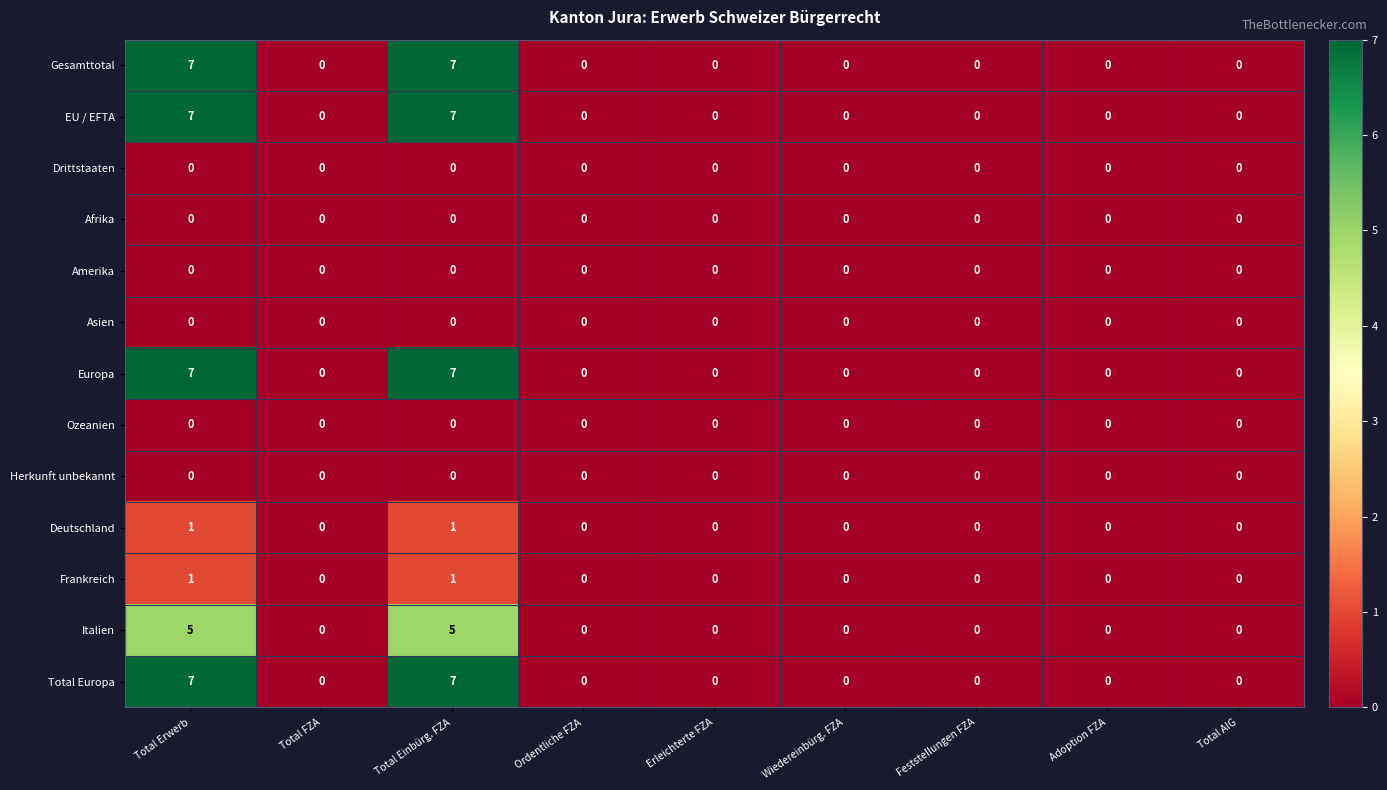

The value of Europa at Adoption FZA is 3. True or false?

False